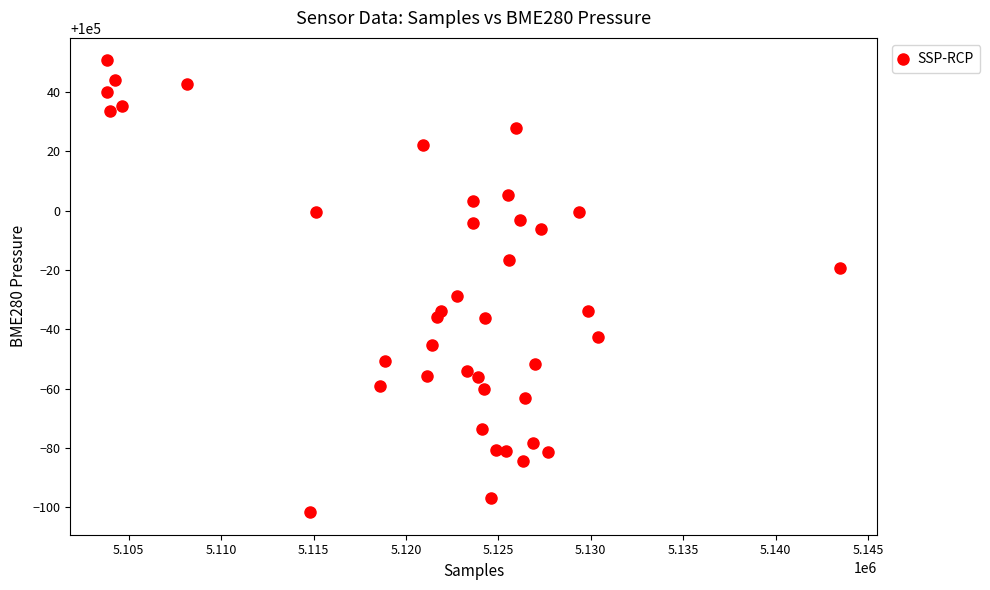

What Y value in the scatter plot is closest to 99974?

99971.1